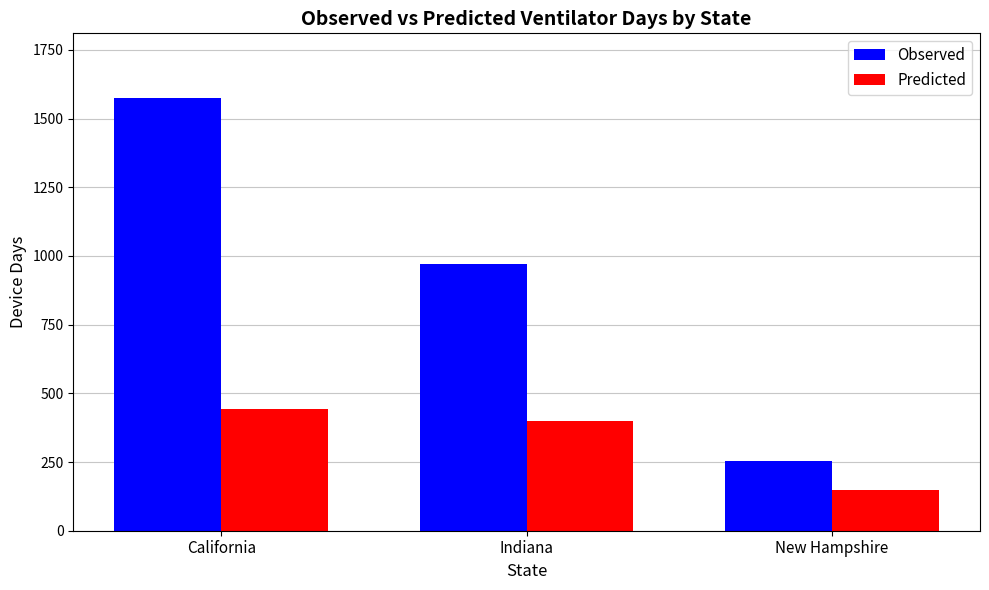

What position from the left is California?

1